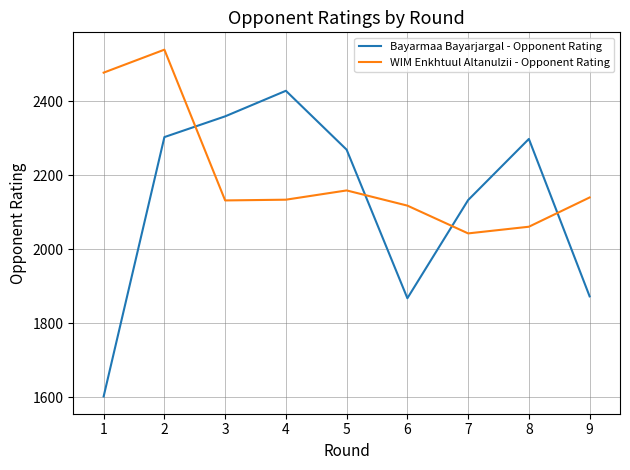

What is the average value of the Bayarmaa Bayarjargal - Opponent Rating series?

2126